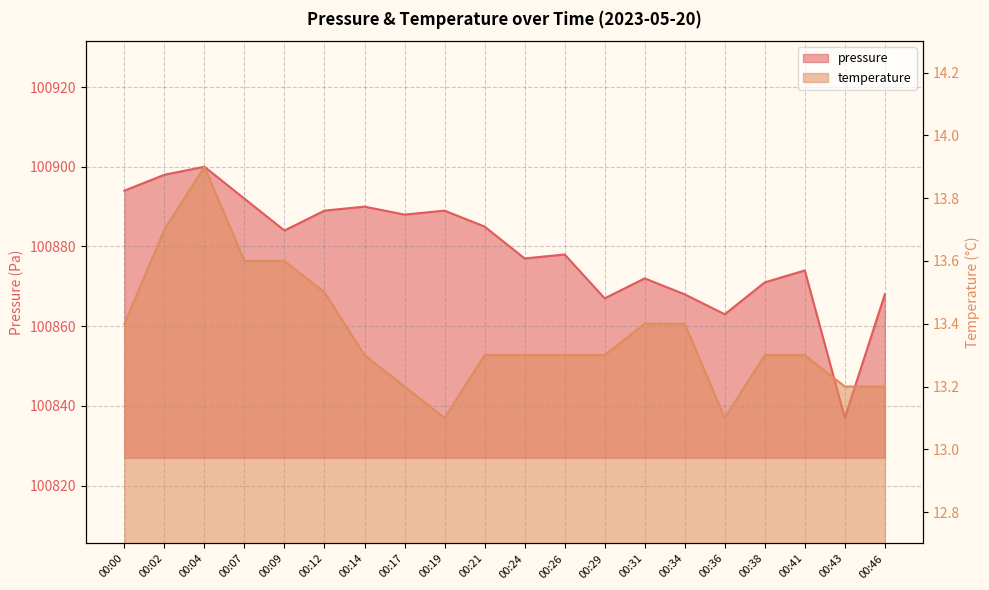

What is the sum of all pressure values?

2017584.0